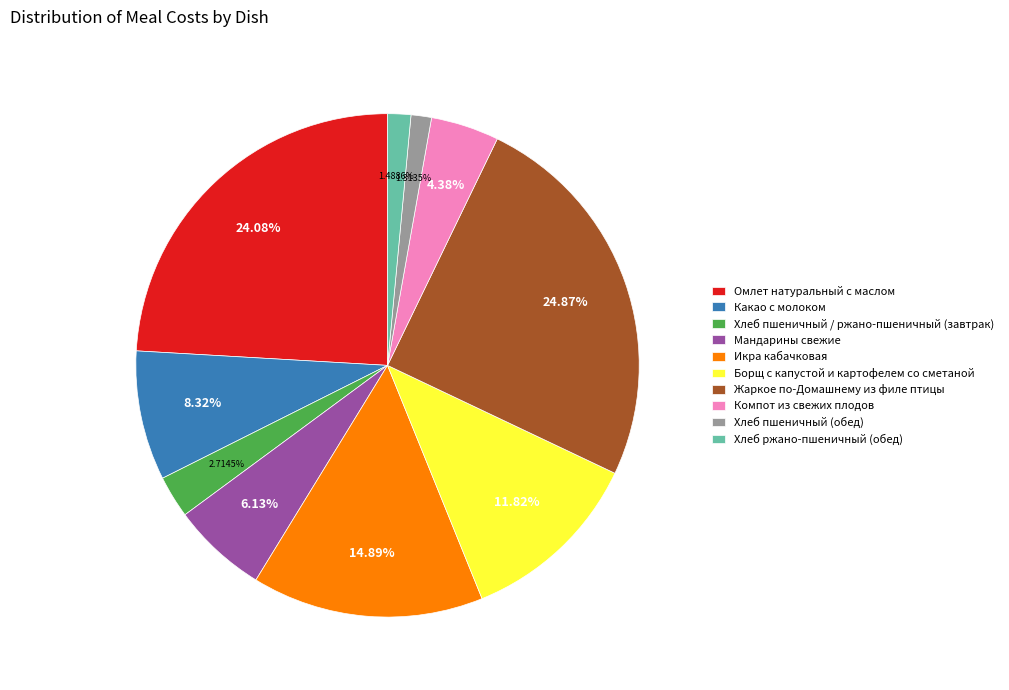

The Компот из свежих плодов slice represents 4% of the pie. True or false?

True